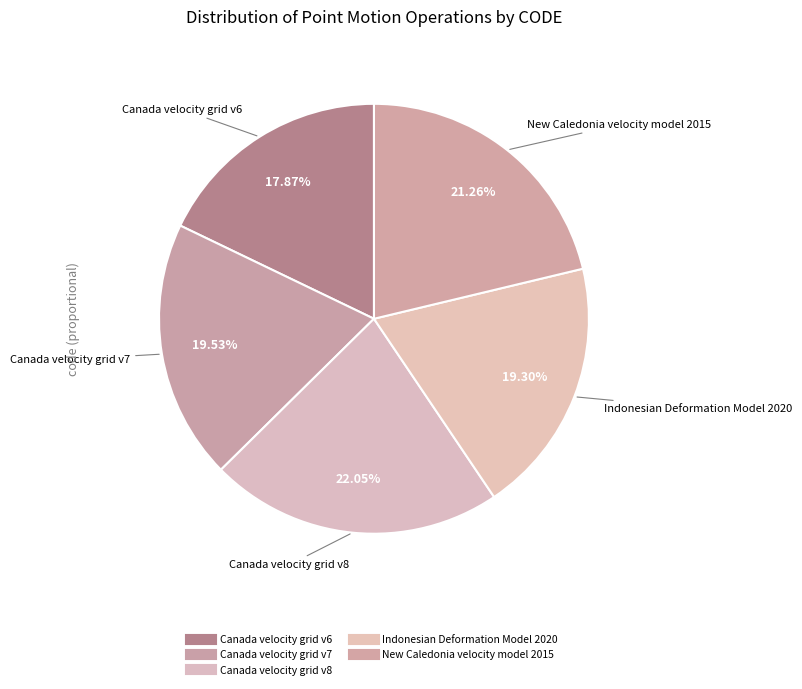

Is there a majority slice in this chart?

No